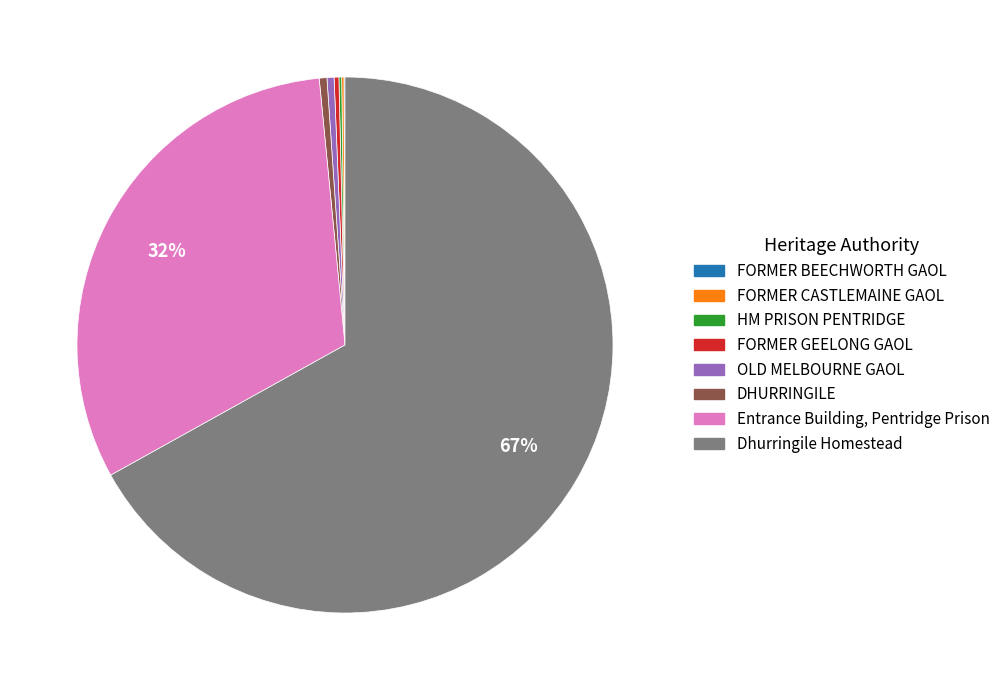

To the nearest percent, what is the combined percentage of Entrance Building, Pentridge Prison and DHURRINGILE?

32%